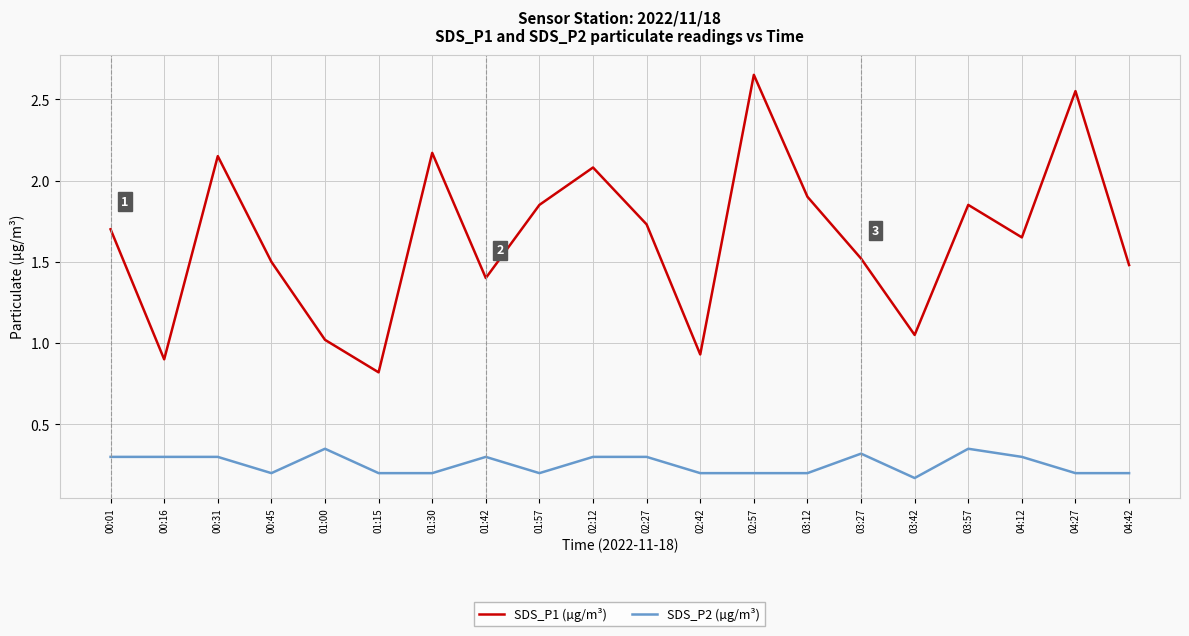

Which series has the widest spread of values?

SDS_P1 (µg/m³)